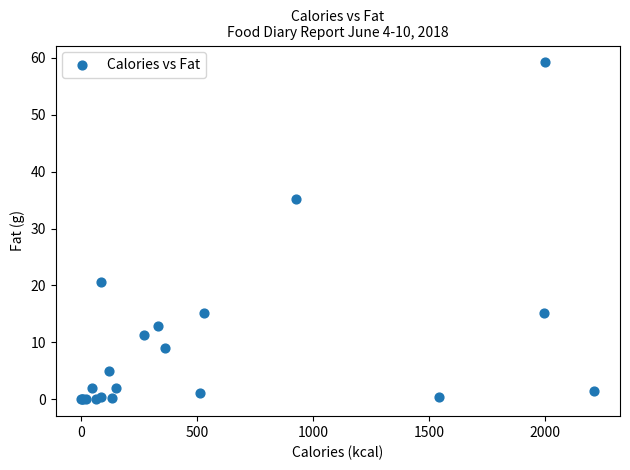

What Y value in the scatter plot is closest to 29?

35.1